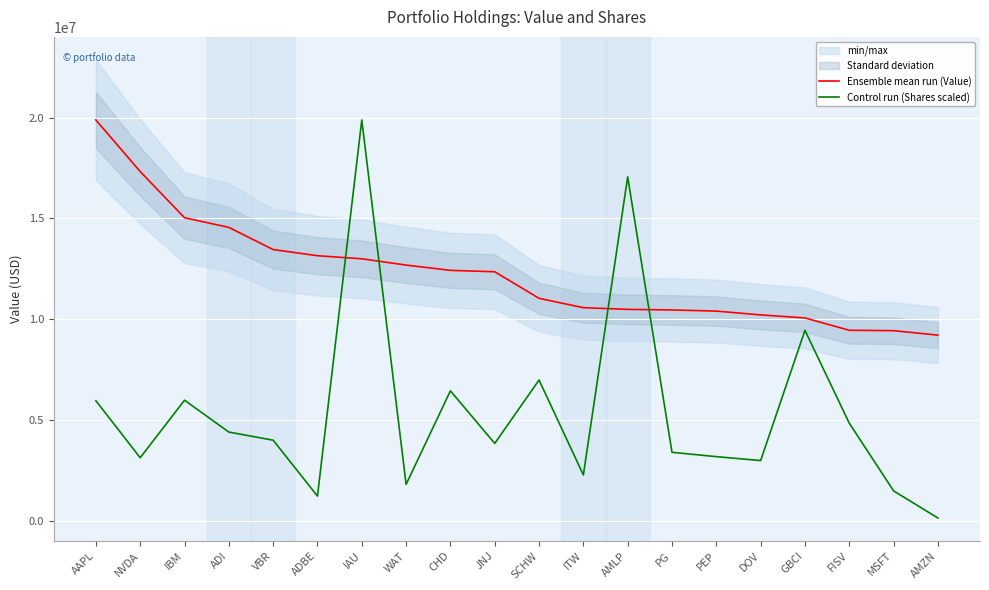

What is the label of the 12th point from the right?

CHD